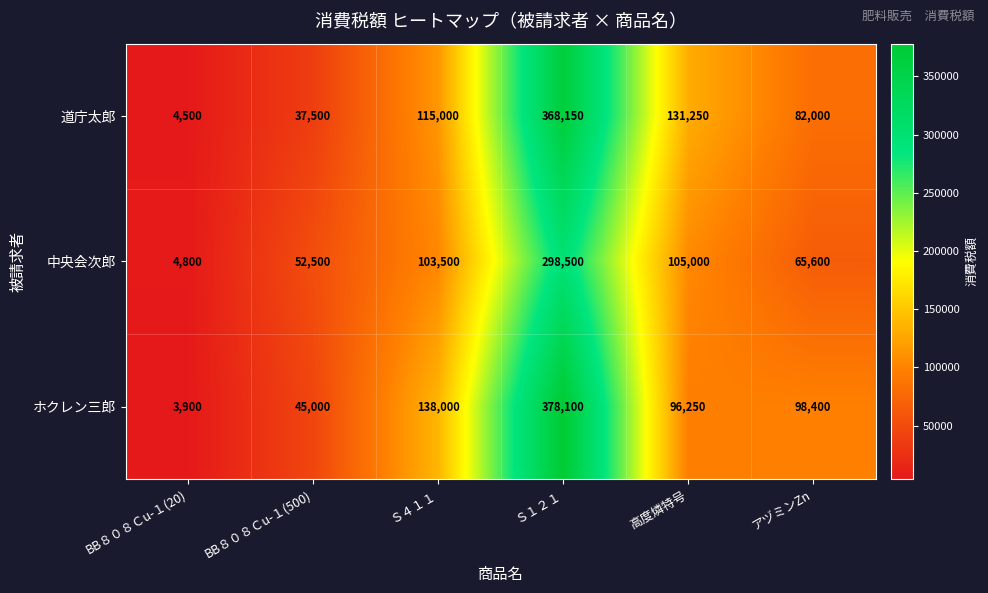

What is the greatest value displayed?

378100